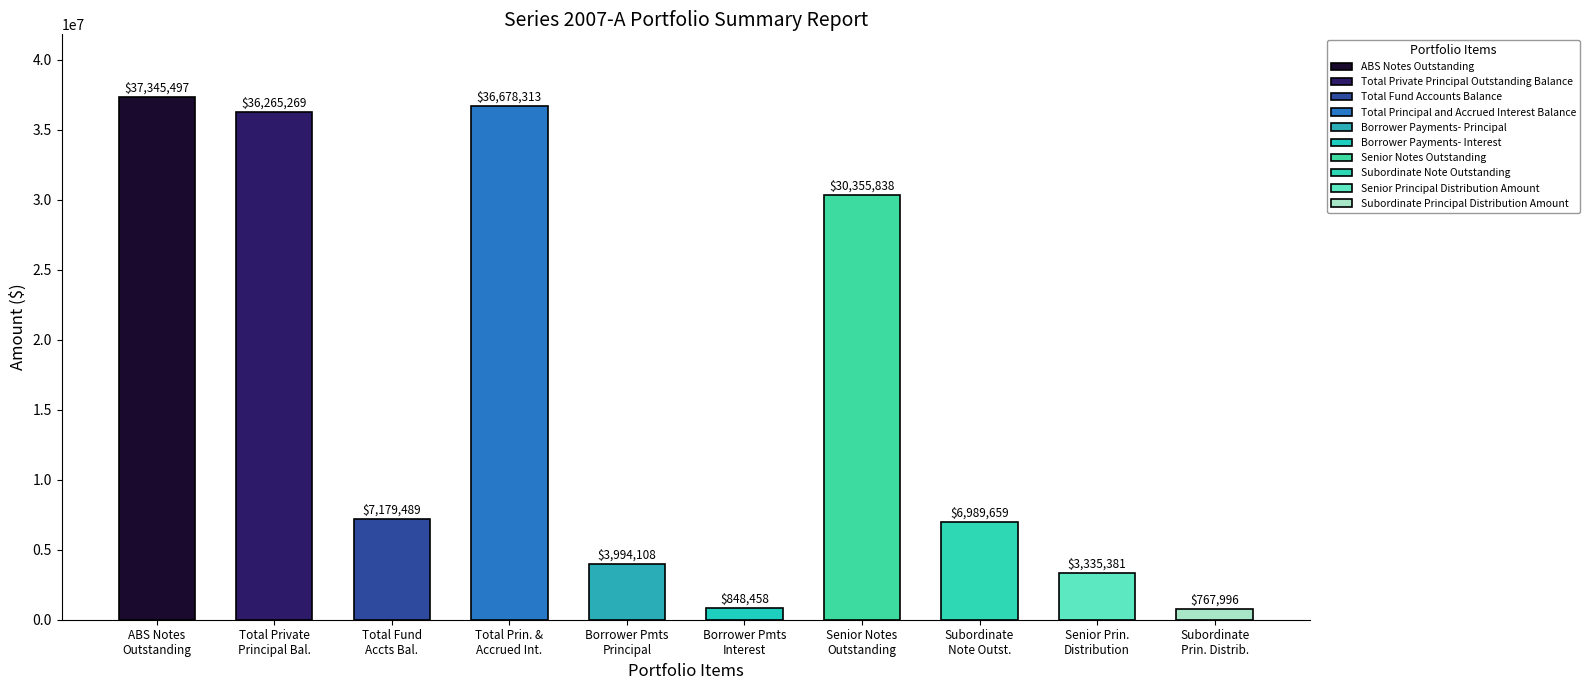

Reading left to right, transcribe all the data shown in this chart.

ABS Notes Outstanding=37345496.8	Total Private Principal Outstanding Balance=36265269.4	Total Fund Accounts Balance=7179489.2	Total Principal and Accrued Interest Balance=36678312.7	Borrower Payments- Principal=3994107.6	Borrower Payments- Interest=848457.9	Senior Notes Outstanding=30355837.7	Subordinate Note Outstanding=6989659.2	Senior Principal Distribution Amount=3335380.9	Subordinate Principal Distribution Amount=767996.5